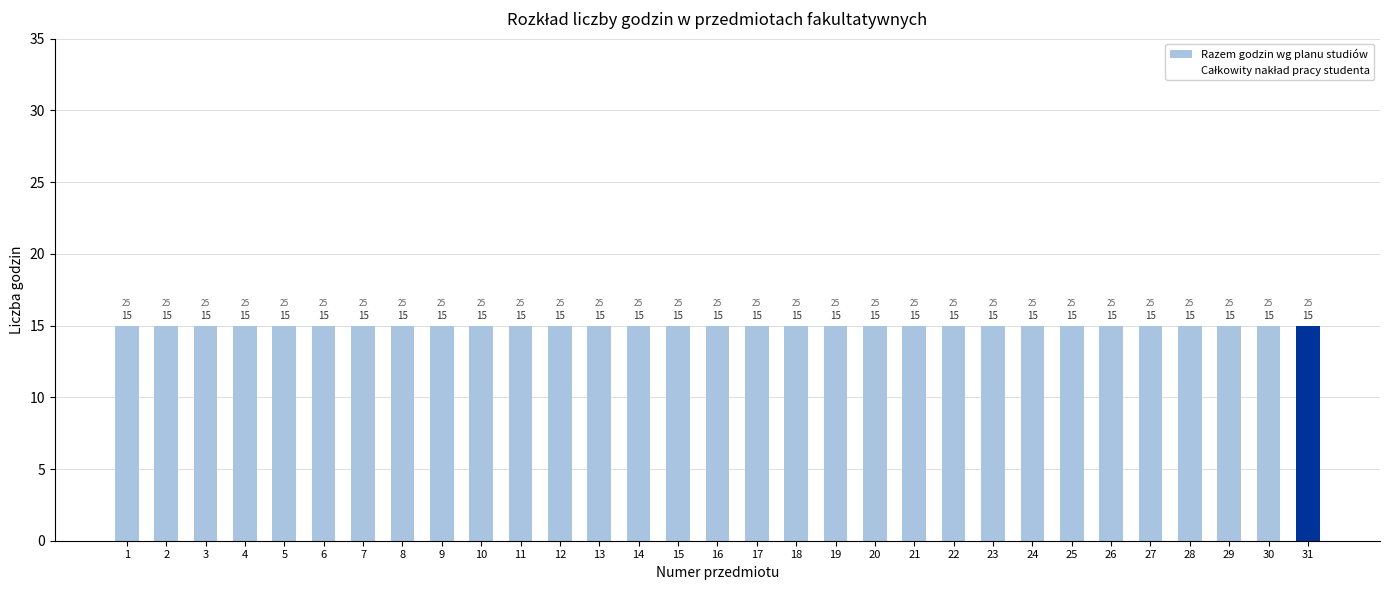

At how many categories does at least one series exceed 19?

31